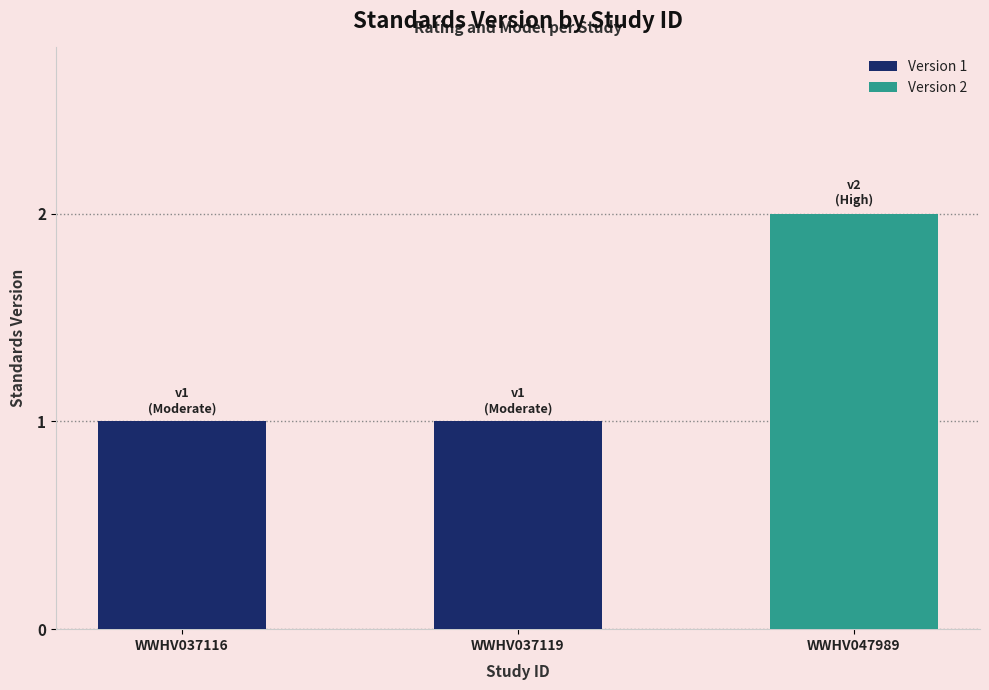

What is the sum of all values?

4